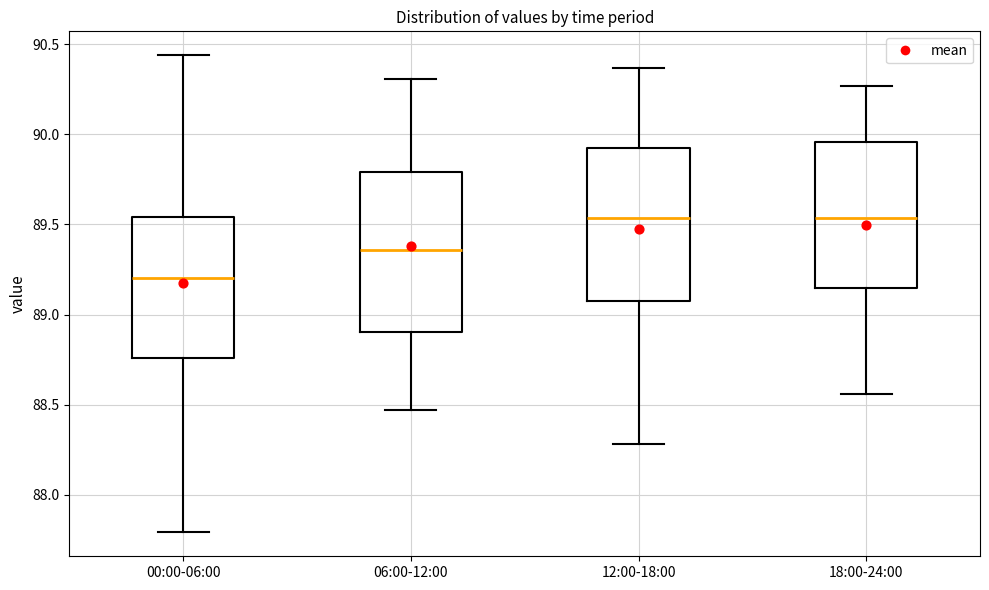

Where does the lower whisker of the box for 06:00-12:00 end on the y-axis? The values are not printed on the chart, so give them approximately, as read against the axis.

88.45